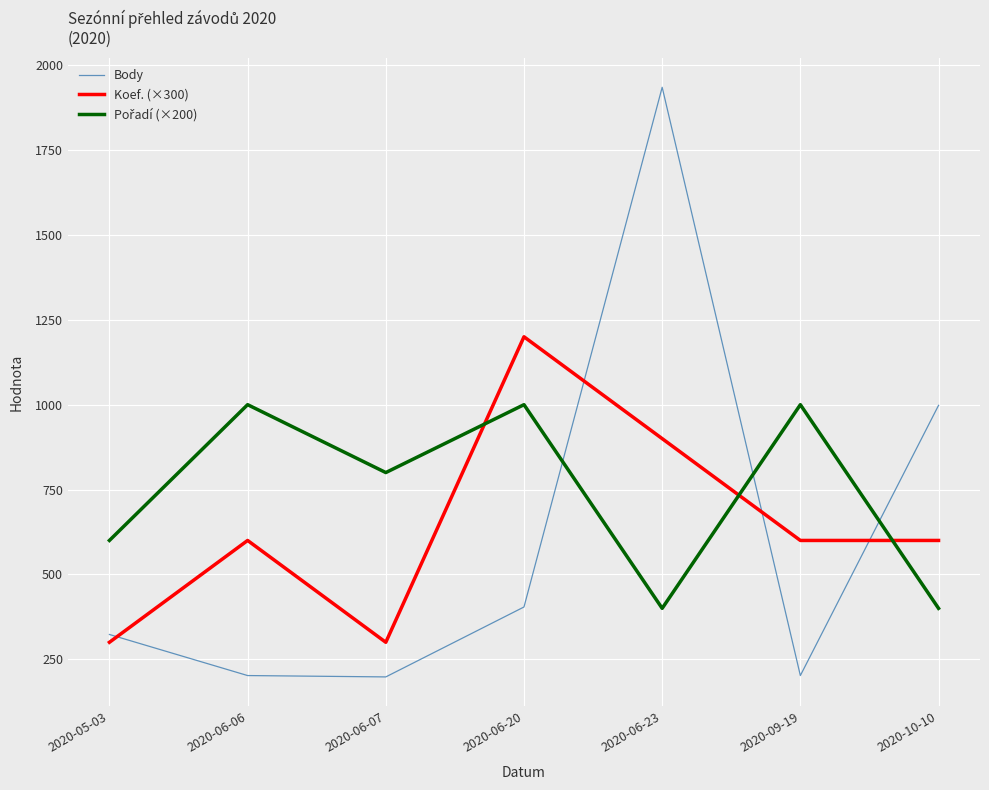

True or false: Koef. (×300) and Body intersect in this chart.

True